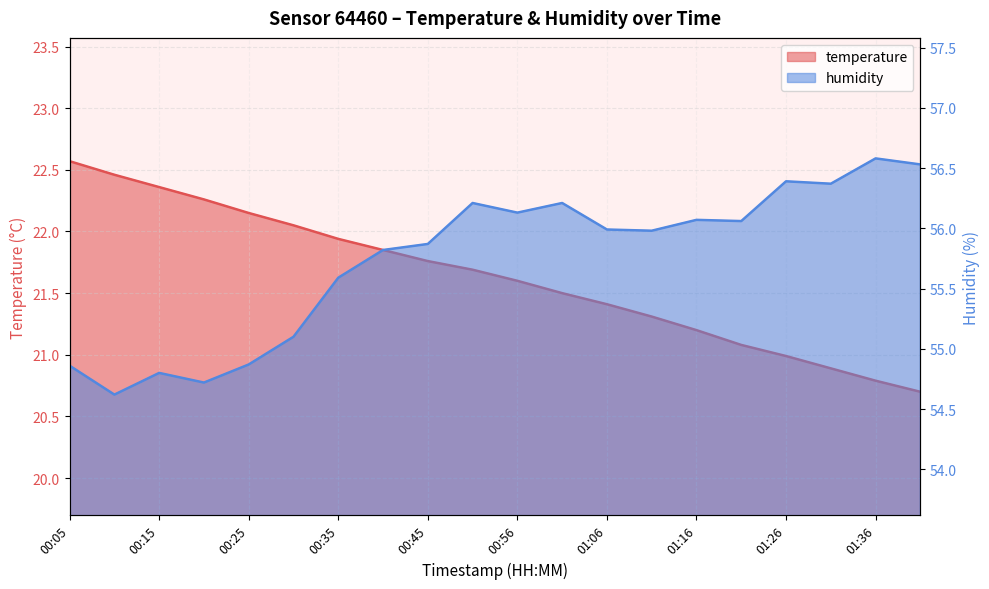

The humidity series shows 56.5 at 01:42. True or false?

True